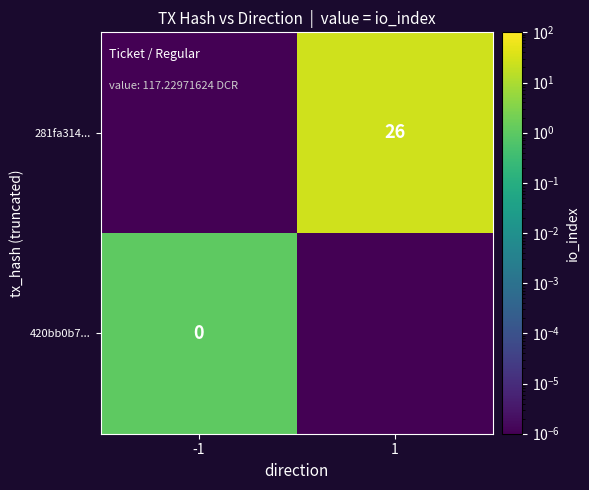

Is the value of 420bb0b7... at -1 greater than the value of 281fa314... at 1?

No